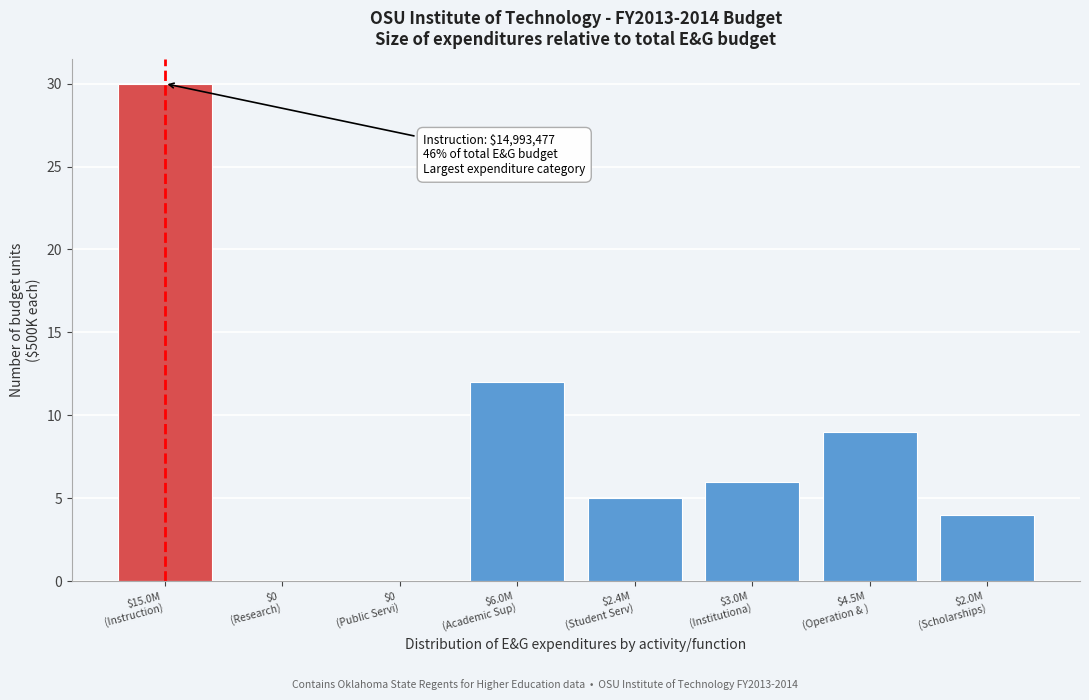

What is the sum of all values?

66